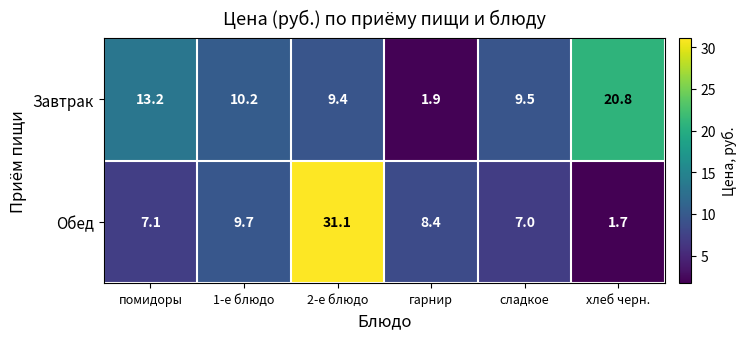

At which category does the chart reach its peak across all series?

2-е блюдо